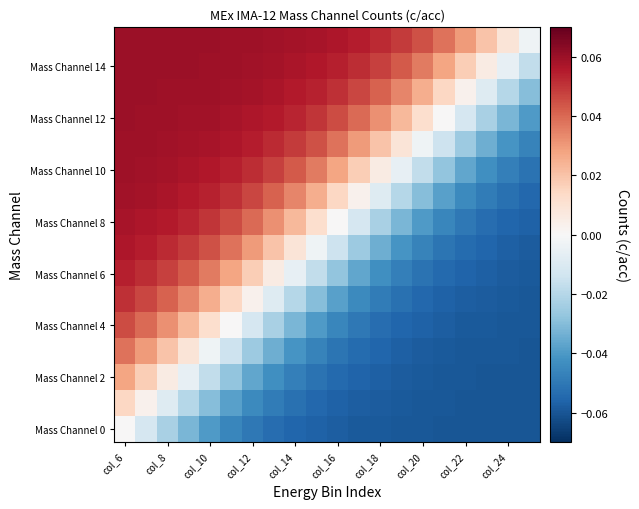

What is the maximum value shown in the chart?

0.1